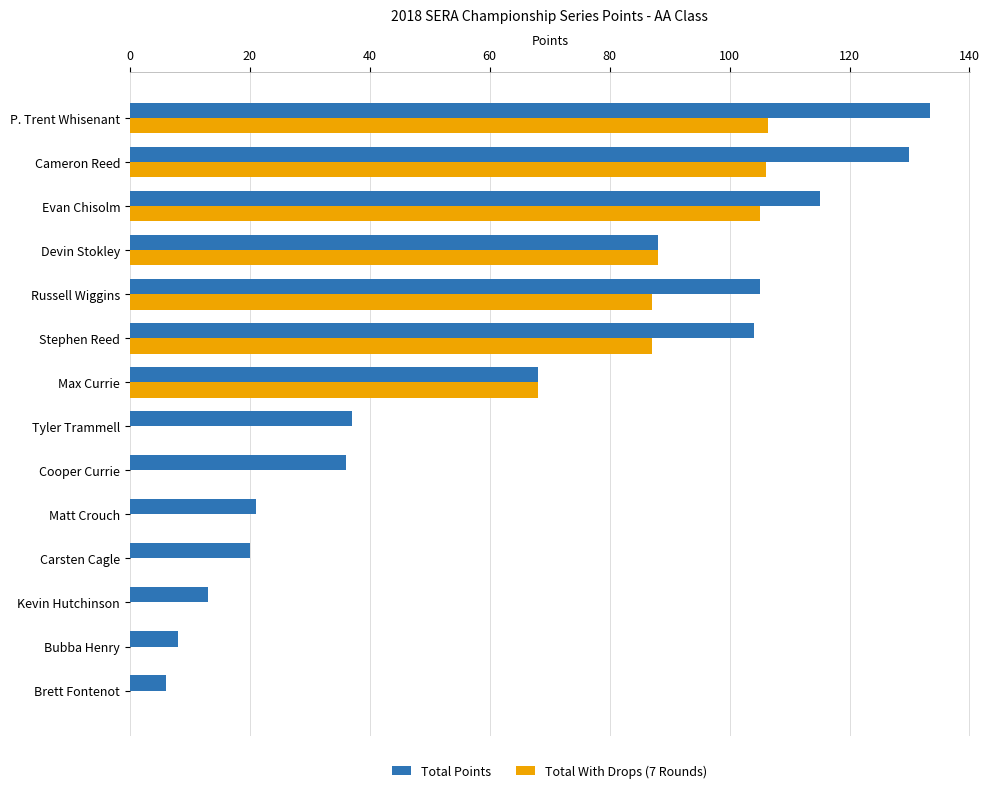

What is the sum of the Total With Drops (7 Rounds) values at Cameron Reed and P. Trent Whisenant?

212.4